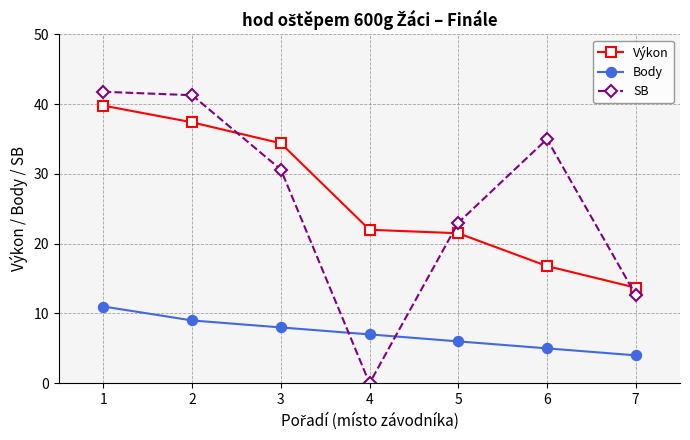

Which series has the widest spread of values?

SB